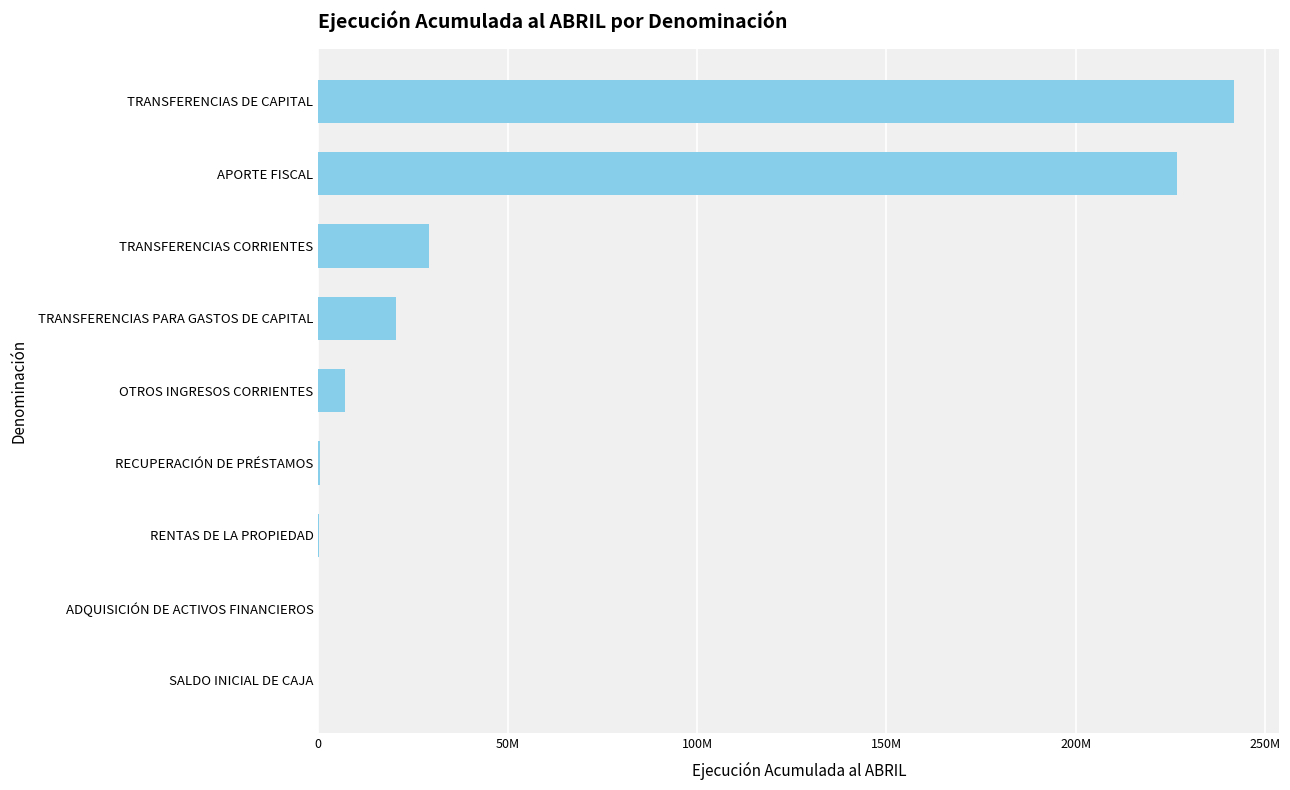

What is the sum of all values?

525761922